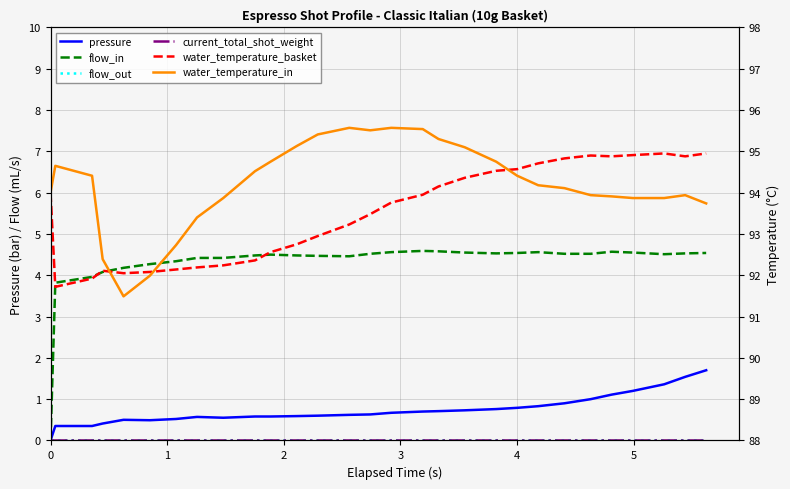

Which series has the largest total across all categories?

water_temperature_in